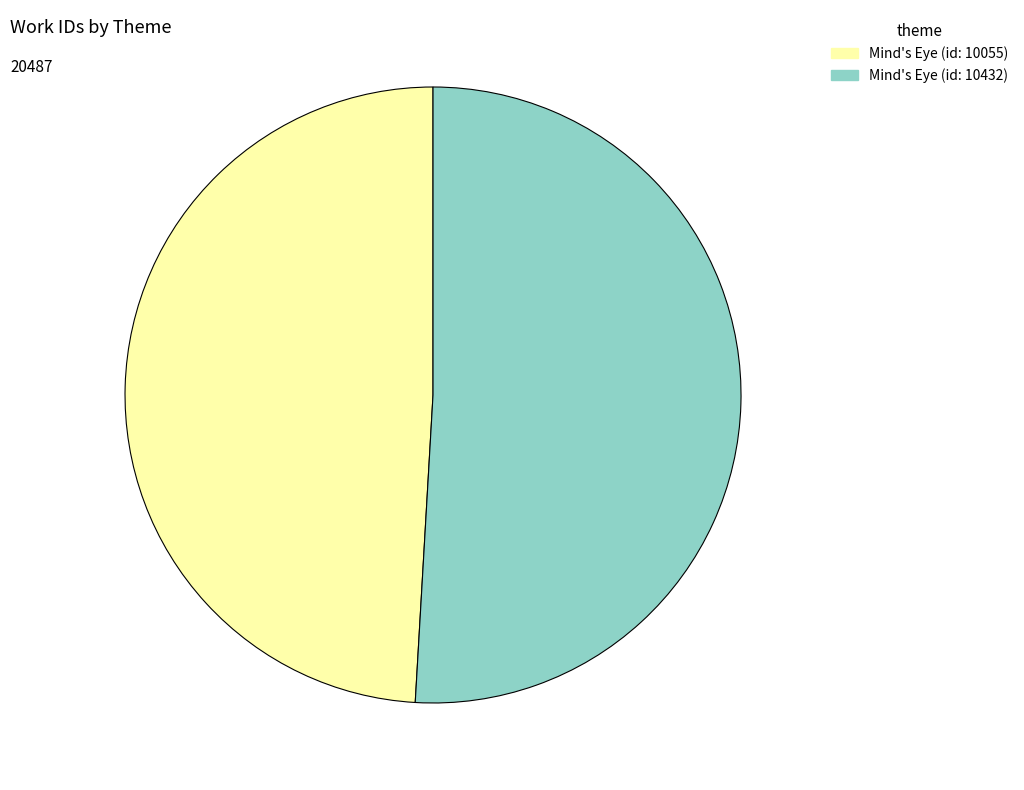

True or false: Mind's Eye (id: 10055) accounts for 49% of the total.

True